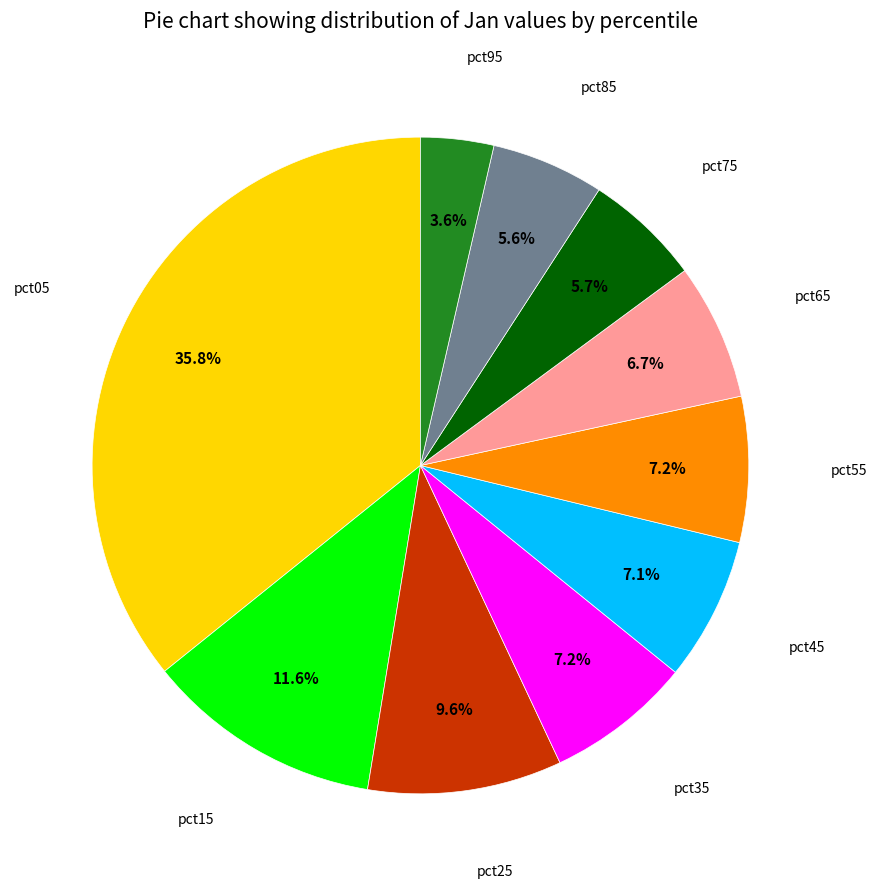

Is there any slice that represents more than half of the pie?

No